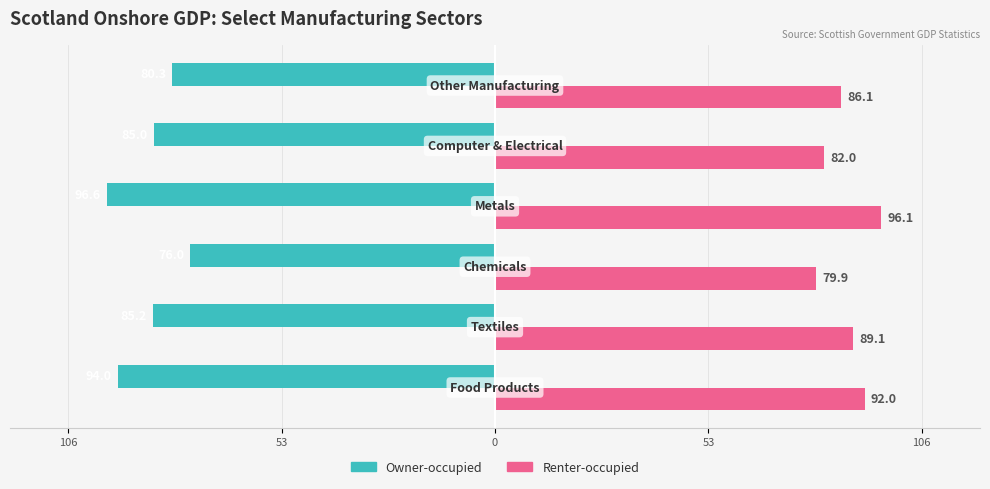

Rank the series by their average value, from lowest to highest.

Owner-occupied, Renter-occupied